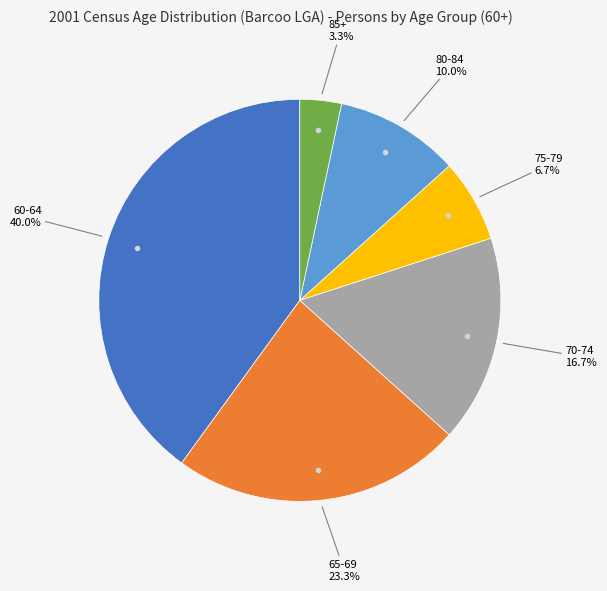

Is there any slice that represents more than half of the pie?

No